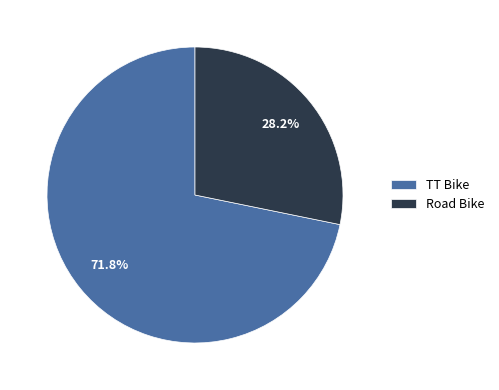

Which slice is the largest?

TT Bike